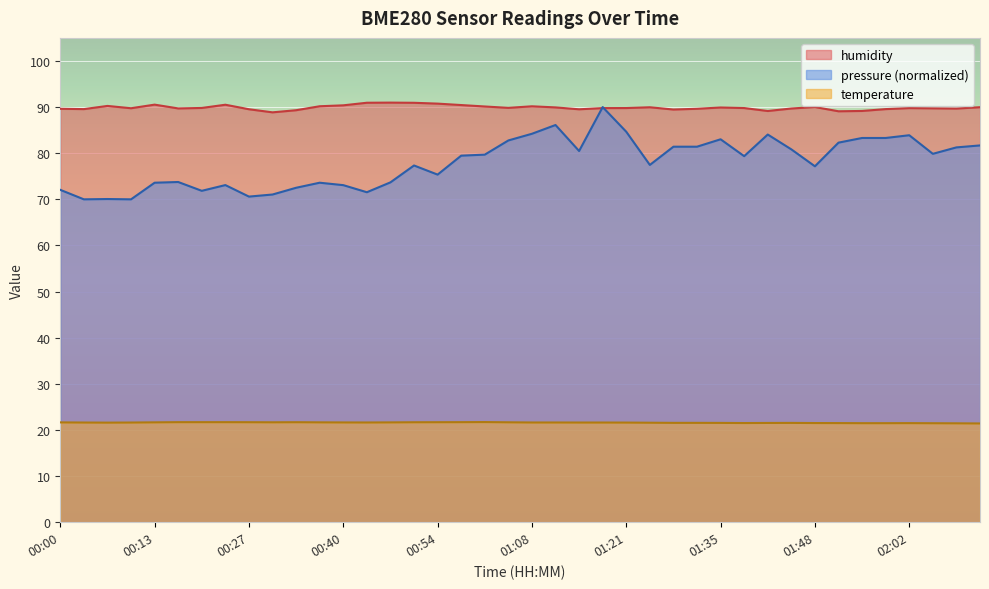

List the labels in order of humidity value, smallest first.

00:30, 01:52, 01:42, 01:55, 00:34, 01:28, 01:14, 00:27, 00:03, 01:59, 00:00, 01:32, 02:09, 01:45, 00:17, 02:05, 00:10, 01:18, 02:02, 01:21, 01:38, 00:20, 01:04, 01:35, 01:11, 01:25, 02:12, 01:48, 01:01, 01:08, 00:37, 00:06, 00:40, 00:57, 00:23, 00:13, 00:54, 00:51, 00:44, 00:47